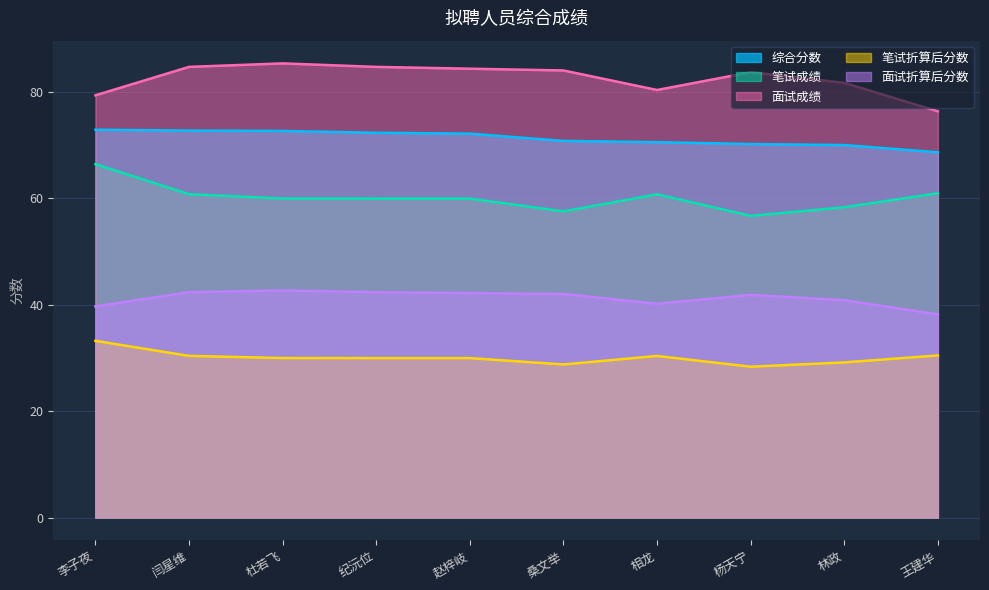

What is the sum of all 笔试折算后分数 values?

300.6